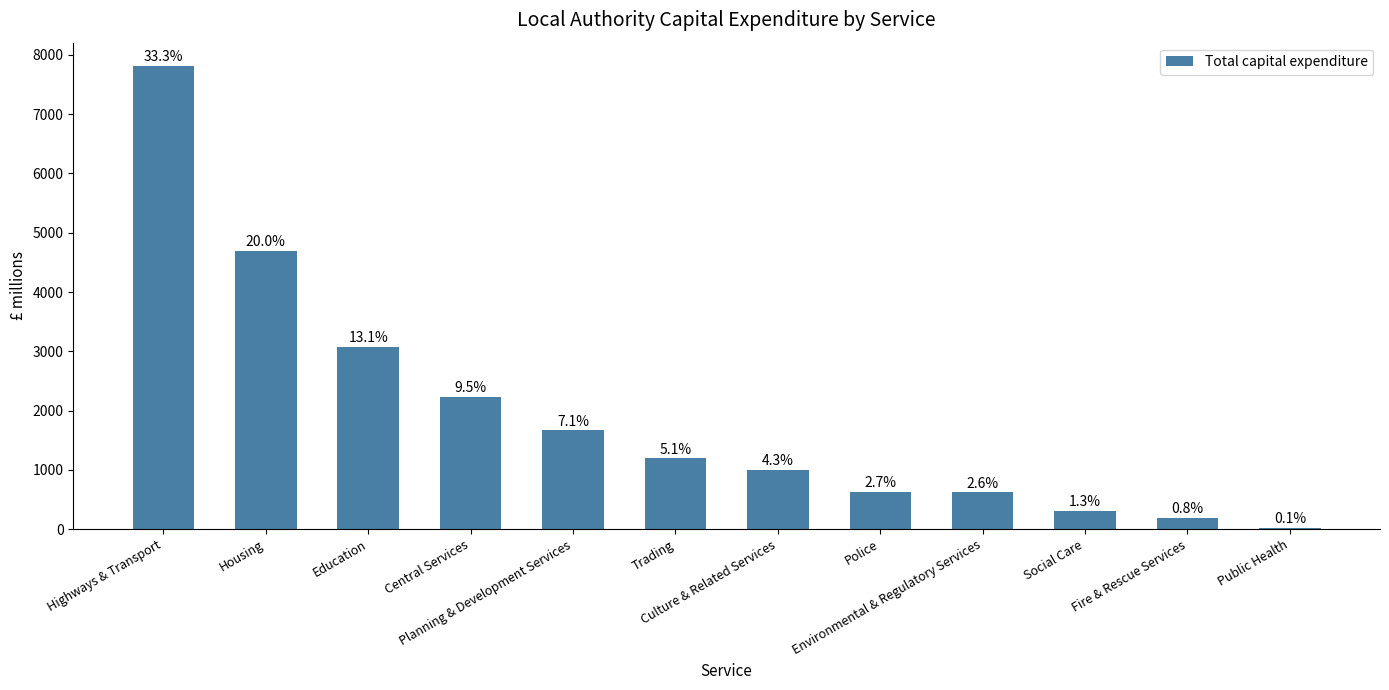

What is the change in value from Police to Public Health?

-609.6